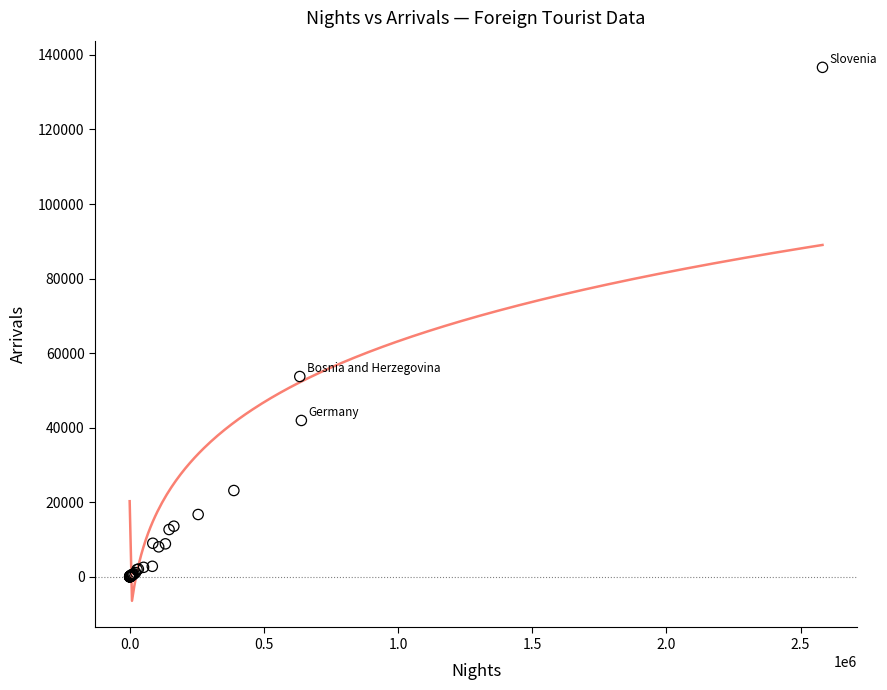

What Y value in the scatter plot is closest to 68332?

53730